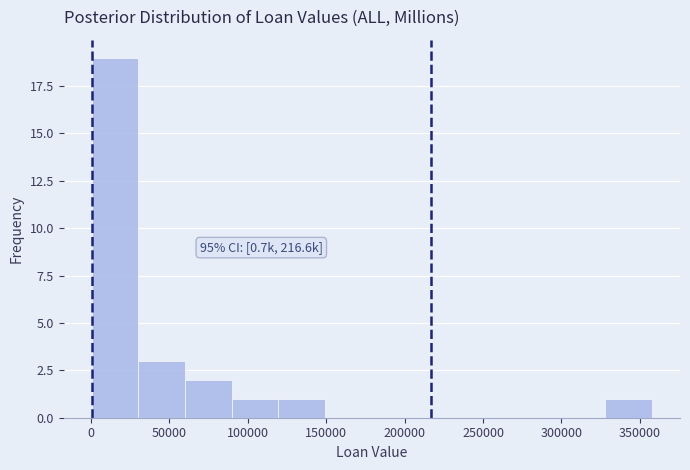

Which range on the x-axis has the tallest bar?

0 to 30000